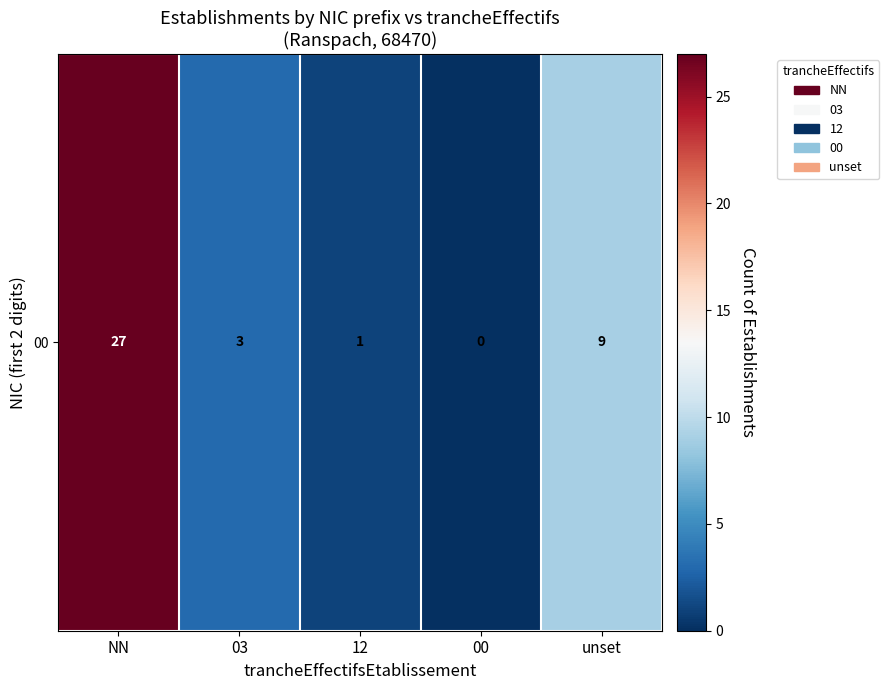

Which label corresponds to the largest value in the chart?

NN